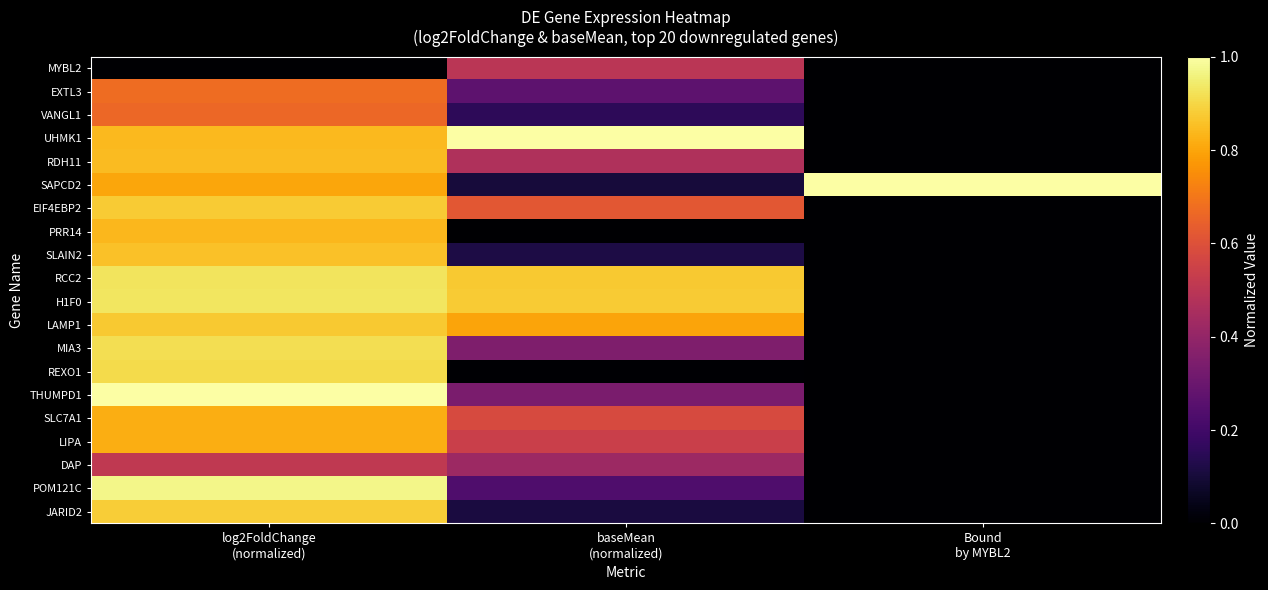

At log2FoldChange (normalized), list the series in order from largest to smallest.

THUMPD1, POM121C, H1F0, RCC2, MIA3, REXO1, JARID2, EIF4EBP2, LAMP1, SLAIN2, RDH11, UHMK1, PRR14, LIPA, SLC7A1, SAPCD2, EXTL3, VANGL1, DAP, MYBL2